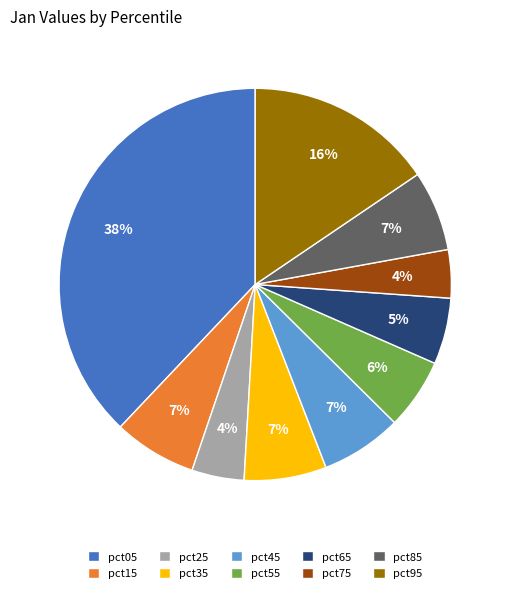

Does pct55 represent more than half of the total?

No